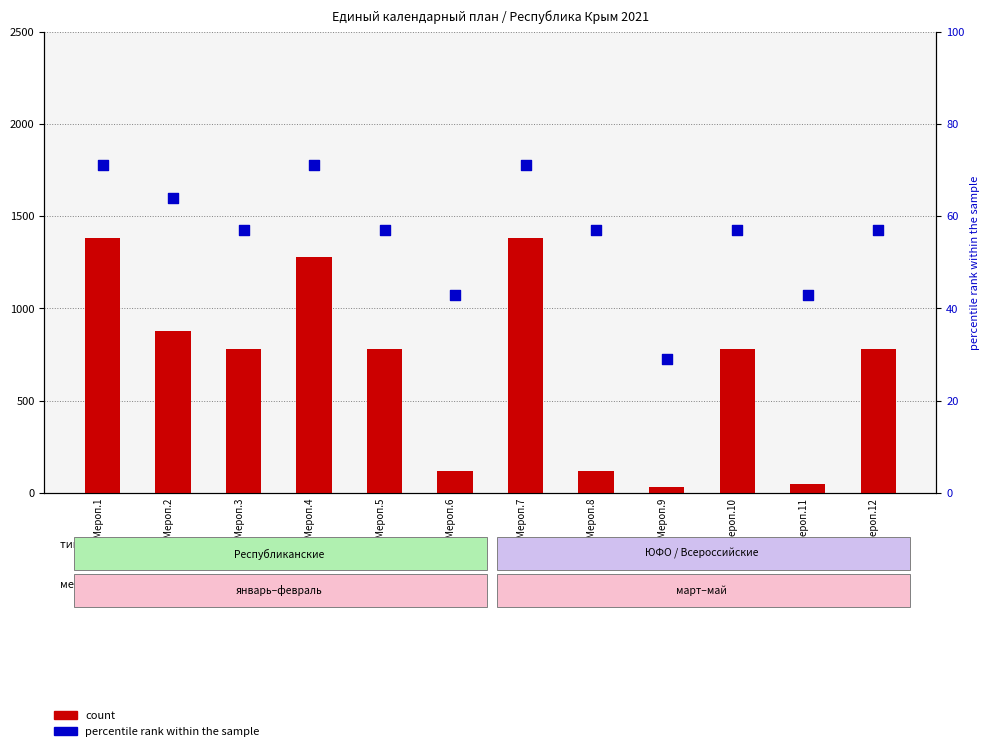

Is the value of count at Мероп.1 greater than the value of percentile rank within the sample at Мероп.7?

Yes